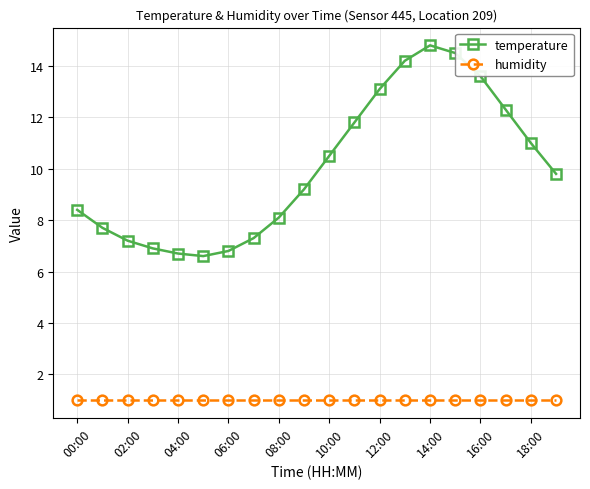

True or false: temperature and humidity intersect in this chart.

False